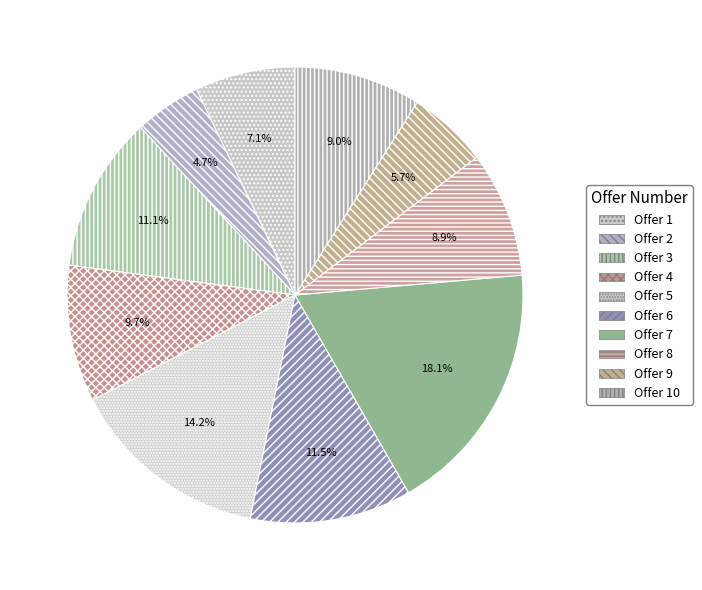

How many segments does this pie chart have?

10